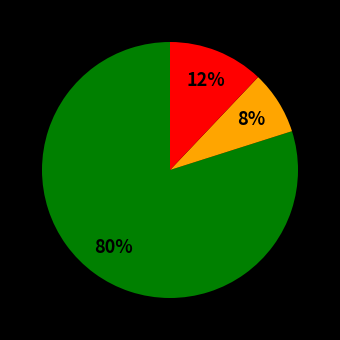

Does any single category account for the majority?

Yes